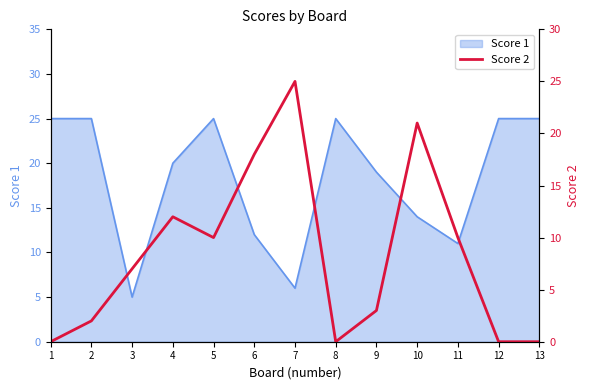

At which label is Score 1 closest to 15?

10